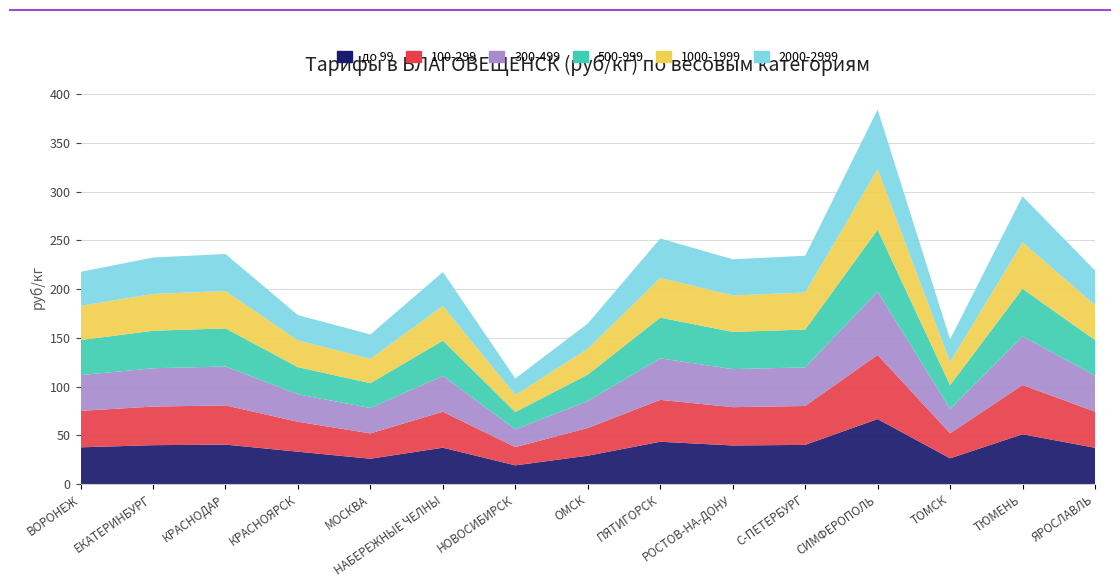

Reading left to right, transcribe all the data shown in this chart.

до 99: ВОРОНЕЖ=37.7	ЕКАТЕРИНБУРГ=39.9	КРАСНОДАР=40.5	КРАСНОЯРСК=33.2	МОСКВА=26.0	НАБЕРЕЖНЫЕ ЧЕЛНЫ=37.3	НОВОСИБИРСК=19.2	ОМСК=29.1	ПЯТИГОРСК=43.4	РОСТОВ-НА-ДОНУ=39.6	С-ПЕТЕРБУРГ=40.2	СИМФЕРОПОЛЬ=66.7	ТОМСК=26.4	ТЮМЕНЬ=51.1	ЯРОСЛАВЛЬ=37.2
100-299: ВОРОНЕЖ=37.4	ЕКАТЕРИНБУРГ=39.6	КРАСНОДАР=40.2	КРАСНОЯРСК=30.7	МОСКВА=26.0	НАБЕРЕЖНЫЕ ЧЕЛНЫ=36.9	НОВОСИБИРСК=18.7	ОМСК=28.4	ПЯТИГОРСК=43.0	РОСТОВ-НА-ДОНУ=39.3	С-ПЕТЕРБУРГ=39.9	СИМФЕРОПОЛЬ=65.8	ТОМСК=25.7	ТЮМЕНЬ=50.5	ЯРОСЛАВЛЬ=37.1
300-499: ВОРОНЕЖ=36.7	ЕКАТЕРИНБУРГ=39.3	КРАСНОДАР=39.9	КРАСНОЯРСК=28.2	МОСКВА=26.0	НАБЕРЕЖНЫЕ ЧЕЛНЫ=36.8	НОВОСИБИРСК=18.2	ОМСК=27.7	ПЯТИГОРСК=42.6	РОСТОВ-НА-ДОНУ=39.0	С-ПЕТЕРБУРГ=39.6	СИМФЕРОПОЛЬ=64.9	ТОМСК=25.0	ТЮМЕНЬ=49.9	ЯРОСЛАВЛЬ=37.0
500-999: ВОРОНЕЖ=35.9	ЕКАТЕРИНБУРГ=38.5	КРАСНОДАР=39.1	КРАСНОЯРСК=27.8	МОСКВА=25.5	НАБЕРЕЖНЫЕ ЧЕЛНЫ=36.1	НОВОСИБИРСК=17.8	ОМСК=27.1	ПЯТИГОРСК=41.7	РОСТОВ-НА-ДОНУ=38.2	С-ПЕТЕРБУРГ=38.8	СИМФЕРОПОЛЬ=63.5	ТОМСК=24.4	ТЮМЕНЬ=48.8	ЯРОСЛАВЛЬ=36.4
1000-1999: ВОРОНЕЖ=35.1	ЕКАТЕРИНБУРГ=37.7	КРАСНОДАР=38.3	КРАСНОЯРСК=27.4	МОСКВА=25.0	НАБЕРЕЖНЫЕ ЧЕЛНЫ=35.5	НОВОСИБИРСК=17.4	ОМСК=26.5	ПЯТИГОРСК=40.8	РОСТОВ-НА-ДОНУ=37.4	С-ПЕТЕРБУРГ=38.0	СИМФЕРОПОЛЬ=62.1	ТОМСК=23.8	ТЮМЕНЬ=47.7	ЯРОСЛАВЛЬ=35.8
2000-2999: ВОРОНЕЖ=34.9	ЕКАТЕРИНБУРГ=37.4	КРАСНОДАР=38.0	КРАСНОЯРСК=26.0	МОСКВА=25.0	НАБЕРЕЖНЫЕ ЧЕЛНЫ=34.9	НОВОСИБИРСК=17.0	ОМСК=25.9	ПЯТИГОРСК=40.4	РОСТОВ-НА-ДОНУ=37.1	С-ПЕТЕРБУРГ=37.7	СИМФЕРОПОЛЬ=61.2	ТОМСК=23.2	ТЮМЕНЬ=47.2	ЯРОСЛАВЛЬ=35.6